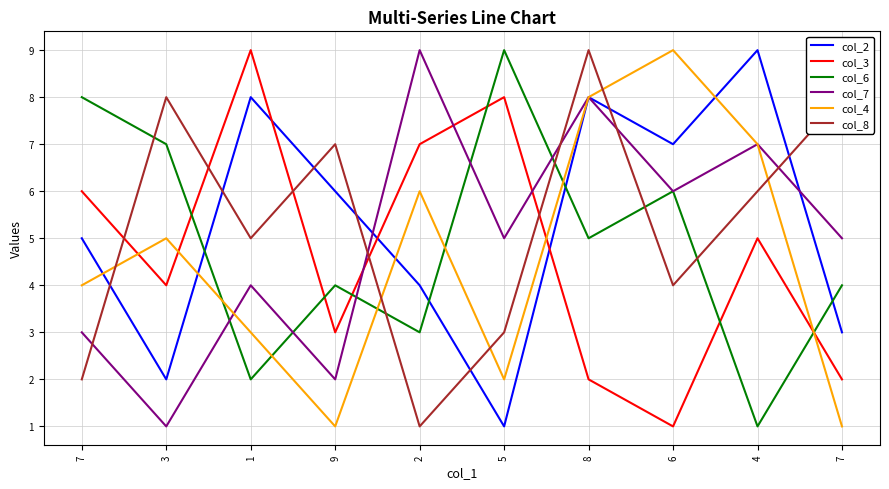

What are all the series names shown in the legend?

col_2, col_3, col_6, col_7, col_4, col_8